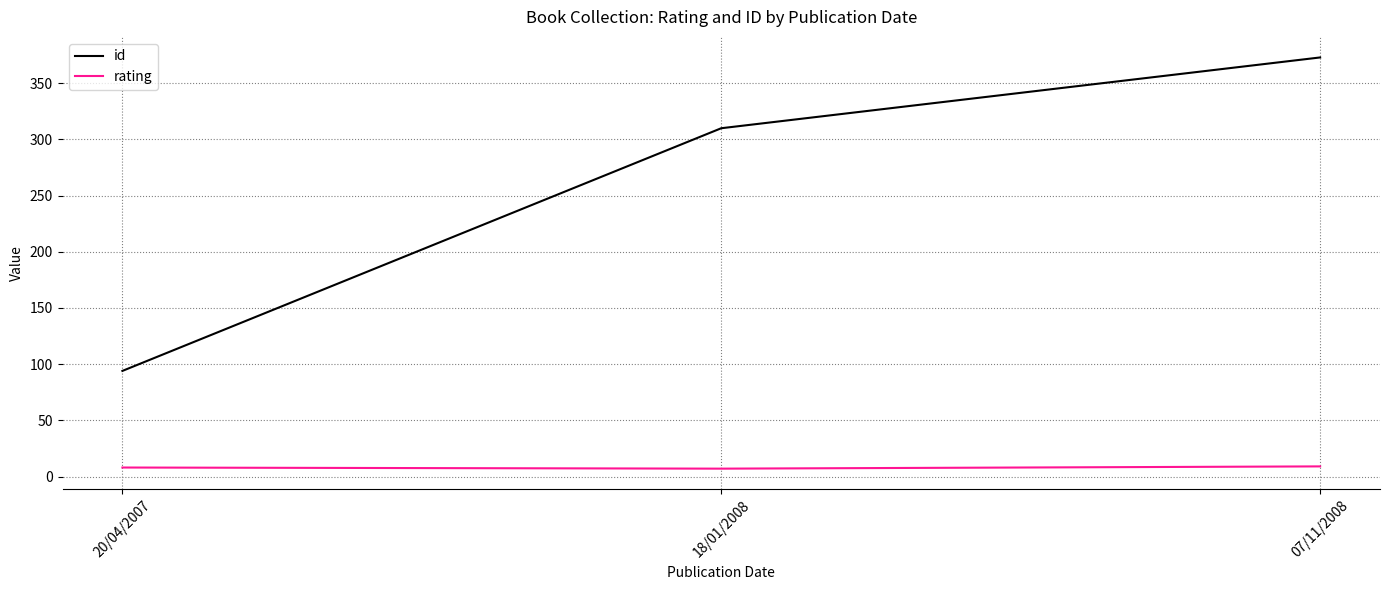

What is the greatest value displayed?

373